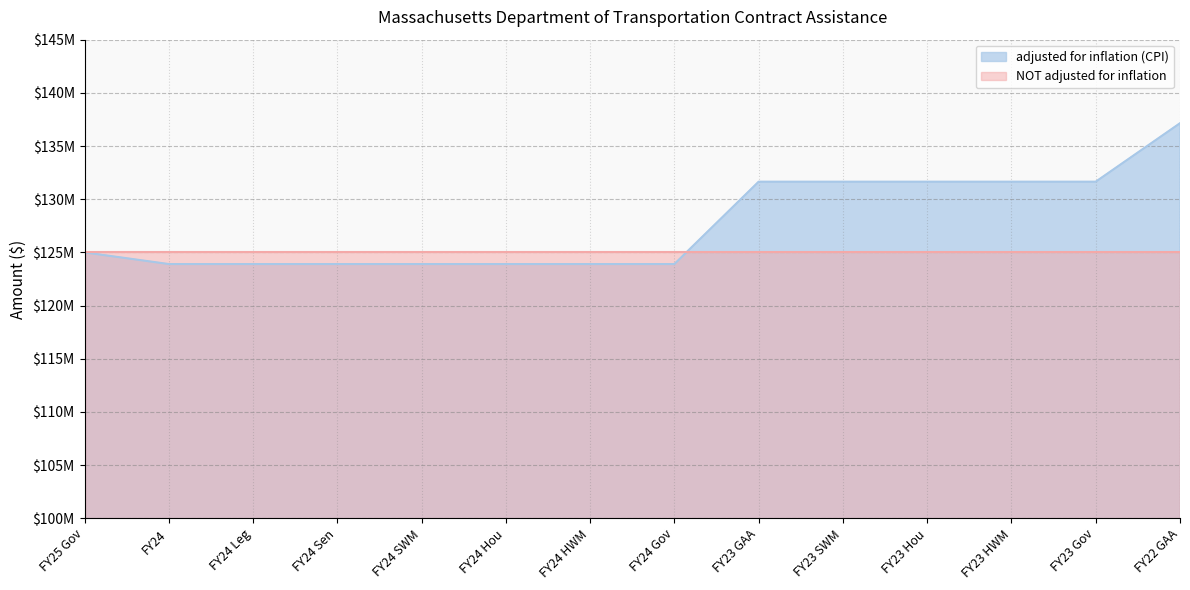

What is the difference between the maximum and minimum values?

13240284